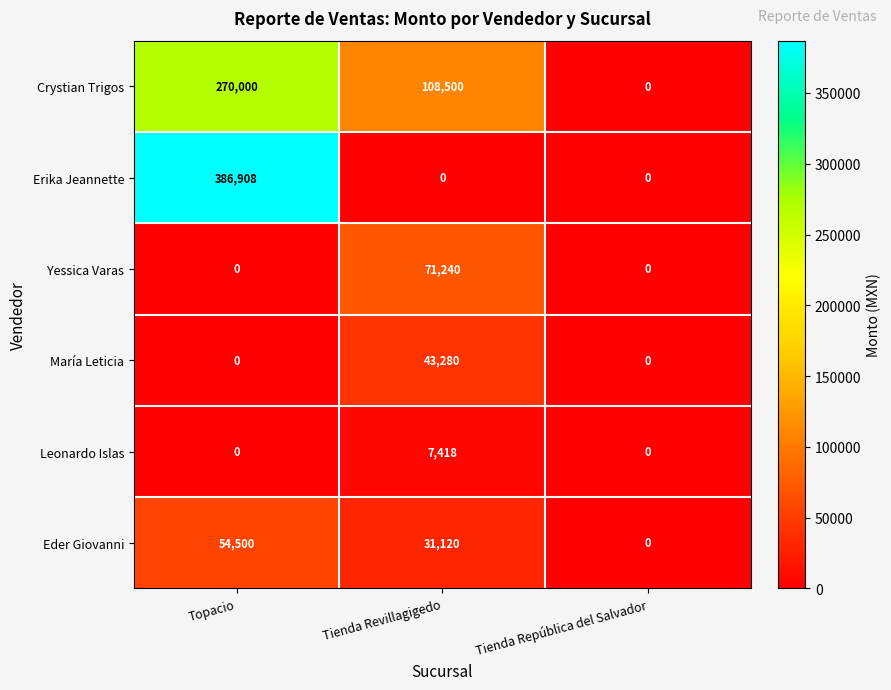

Which series has the largest total across all categories?

Erika Jeannette